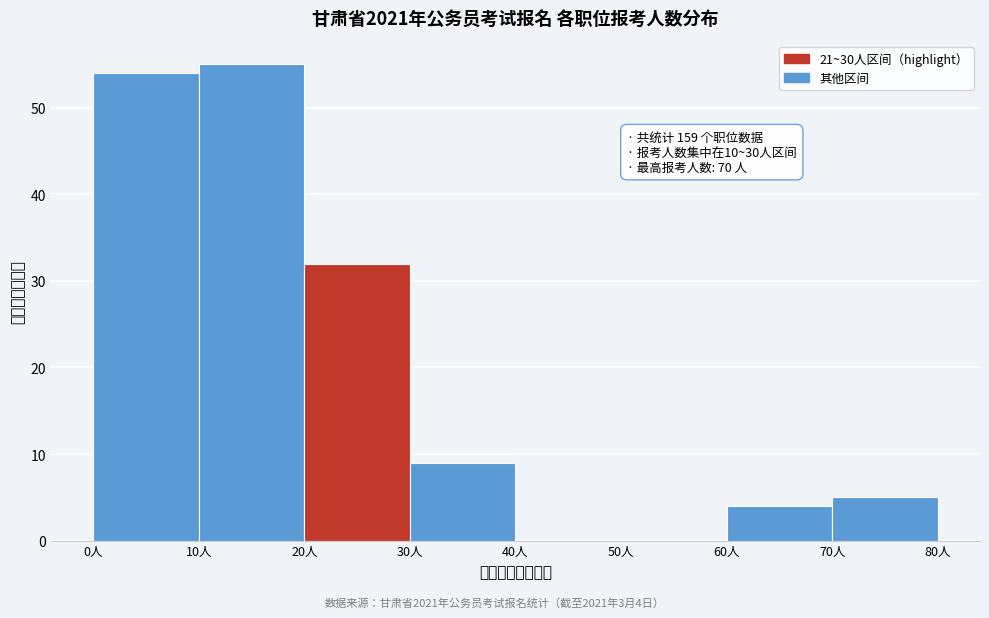

Which range on the x-axis has the tallest bar?

10 to 20